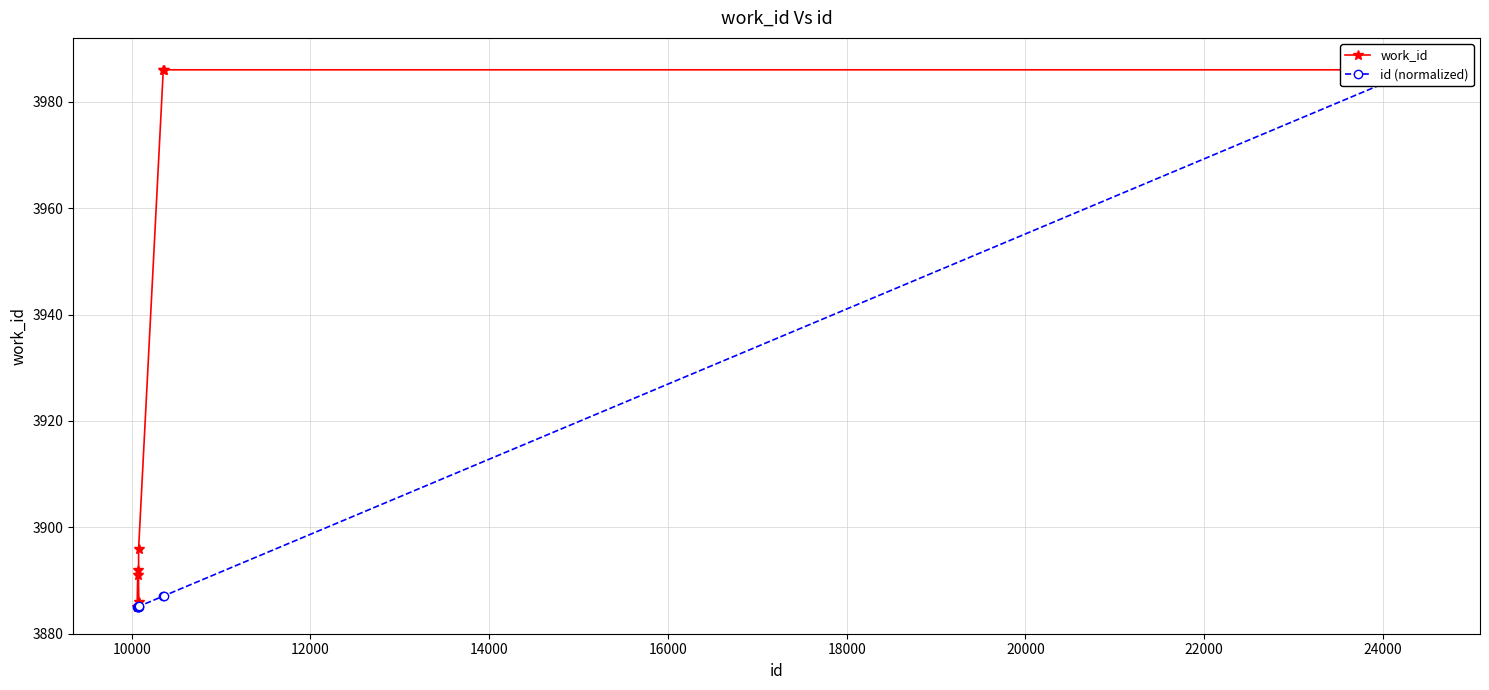

What is the average value of the work_id series?

3926.0